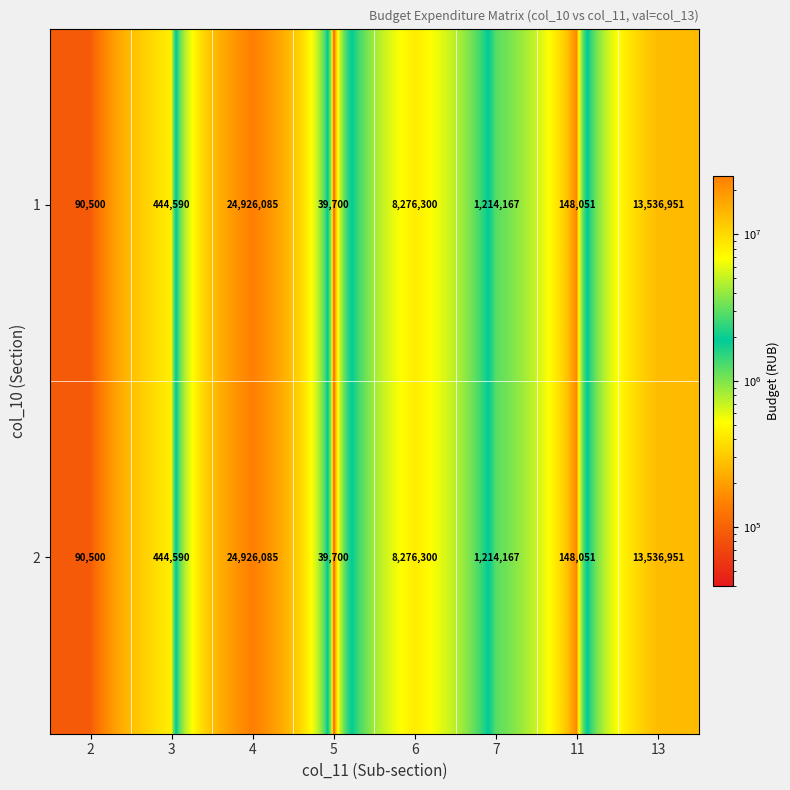

What is the total value across all series at 11?

296102